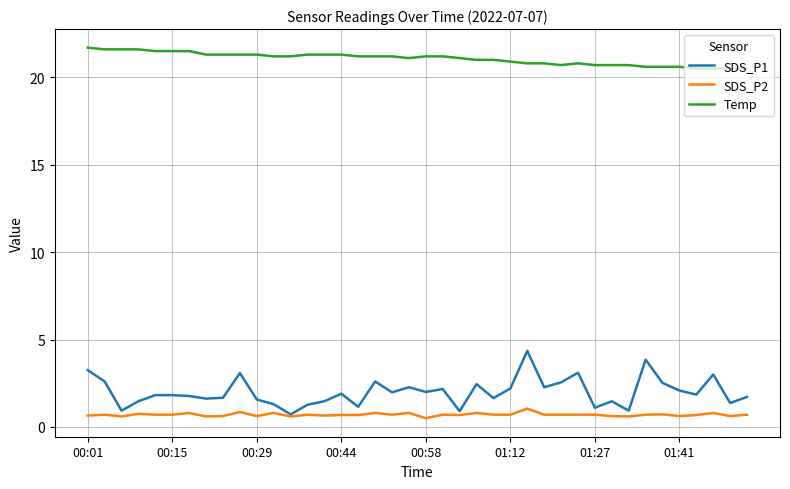

Rank the series by their maximum value, from lowest to highest.

SDS_P2, SDS_P1, Temp